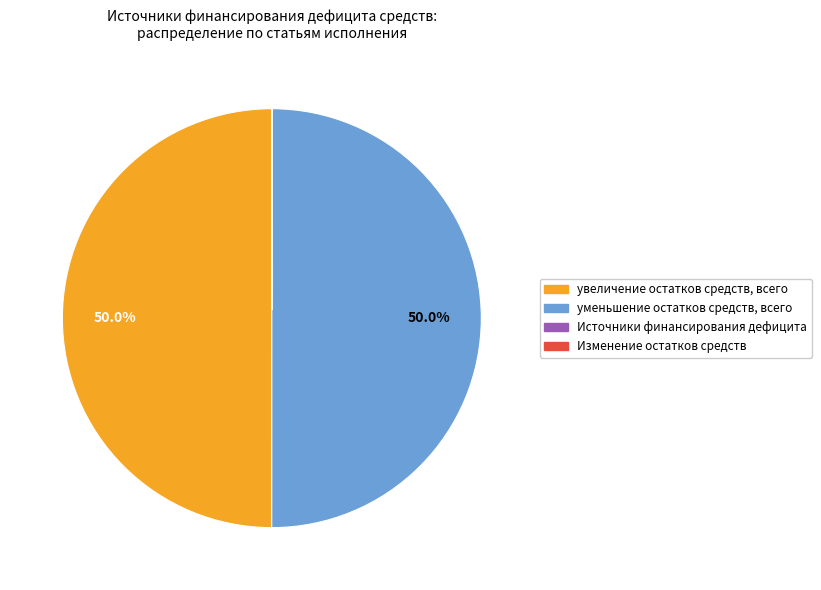

What is the change in value from уменьшение остатков средств, всего to Изменение остатков средств?

-13282450.5